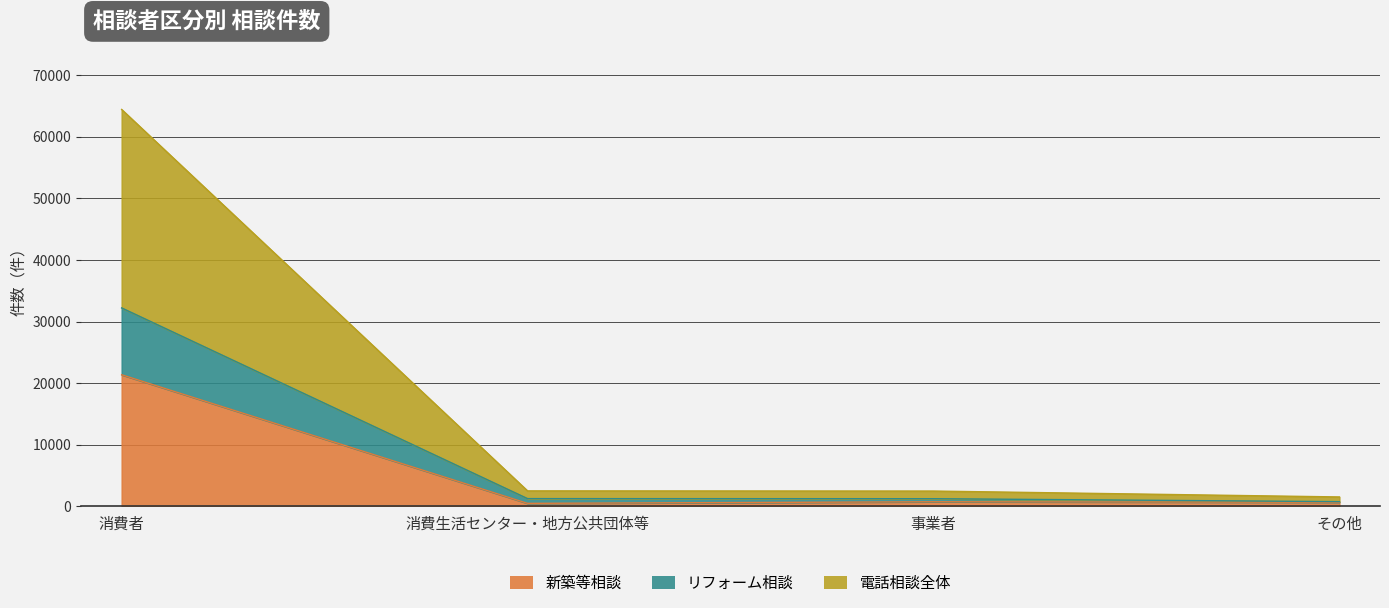

True or false: リフォーム相談 and 電話相談全体 intersect in this chart.

False